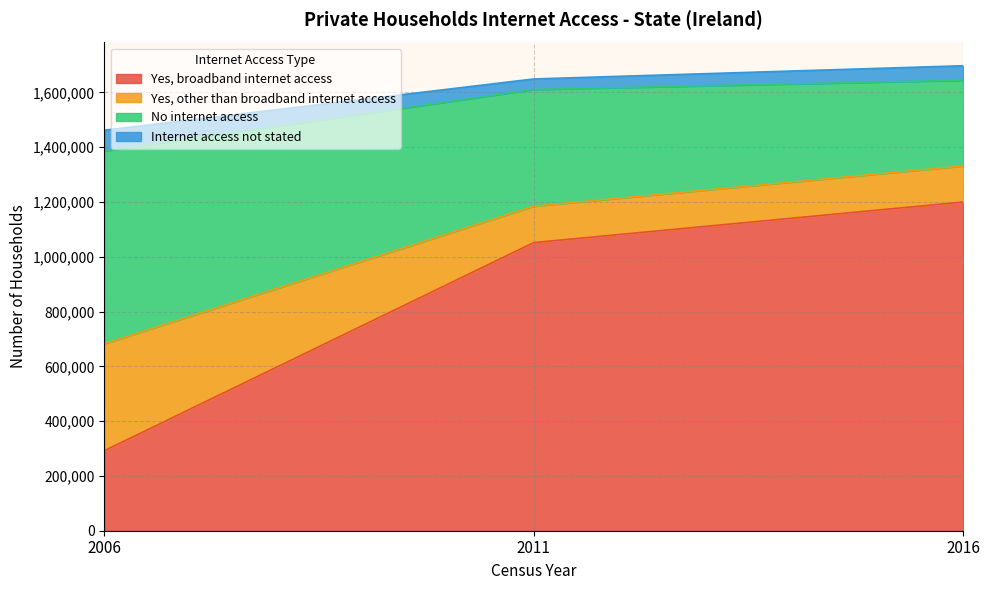

The value of Yes, broadband internet access at 2011 is 1051942. True or false?

True